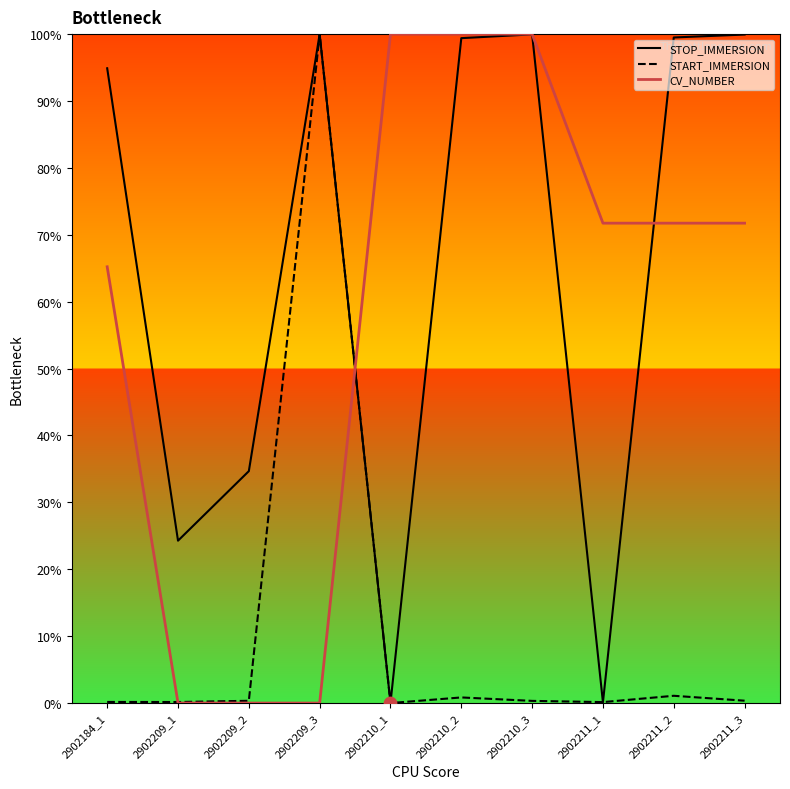

Between 2902209_1 and 2902211_2, which series saw the biggest shift?

STOP_IMMERSION